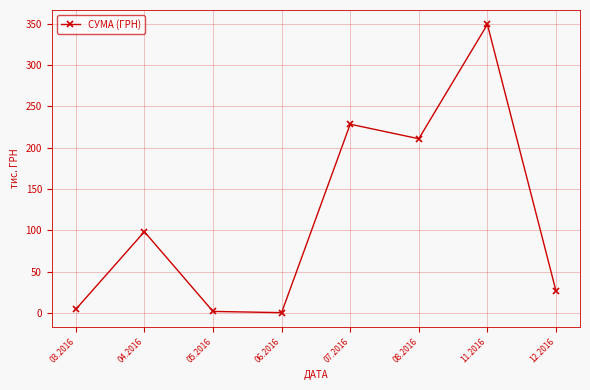

How many lines are shown in the chart?

1